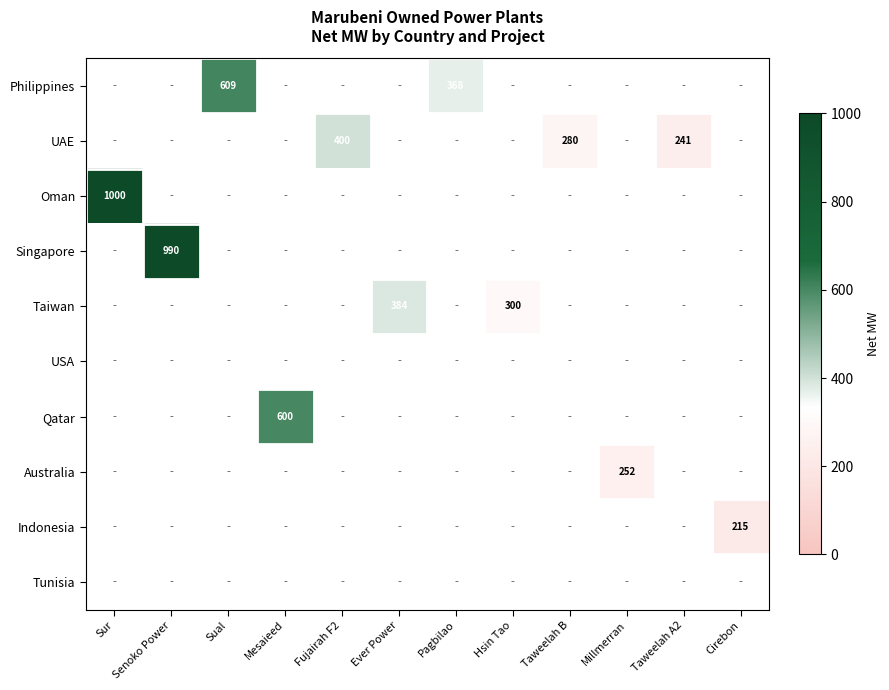

The value of Qatar at Mesaieed is 600. True or false?

True